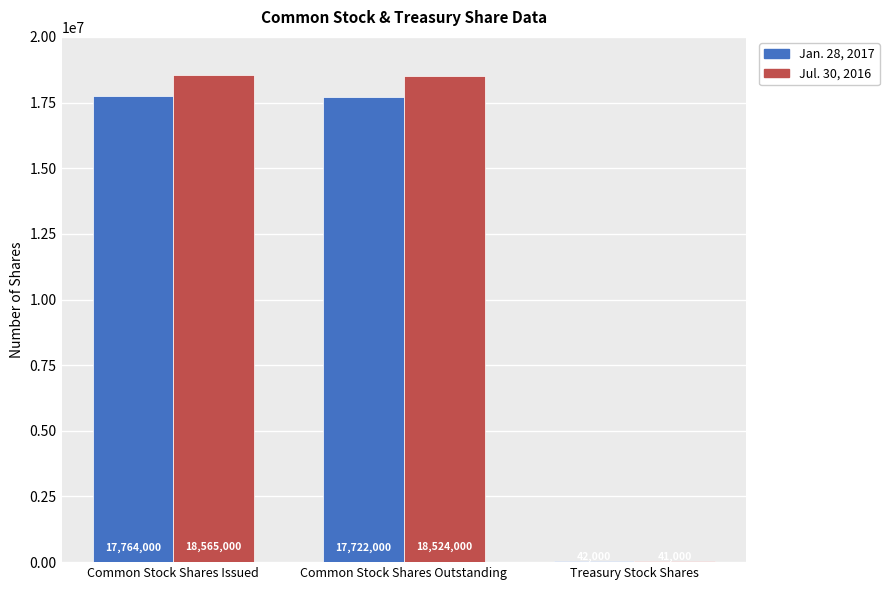

Are the bars horizontal?

No